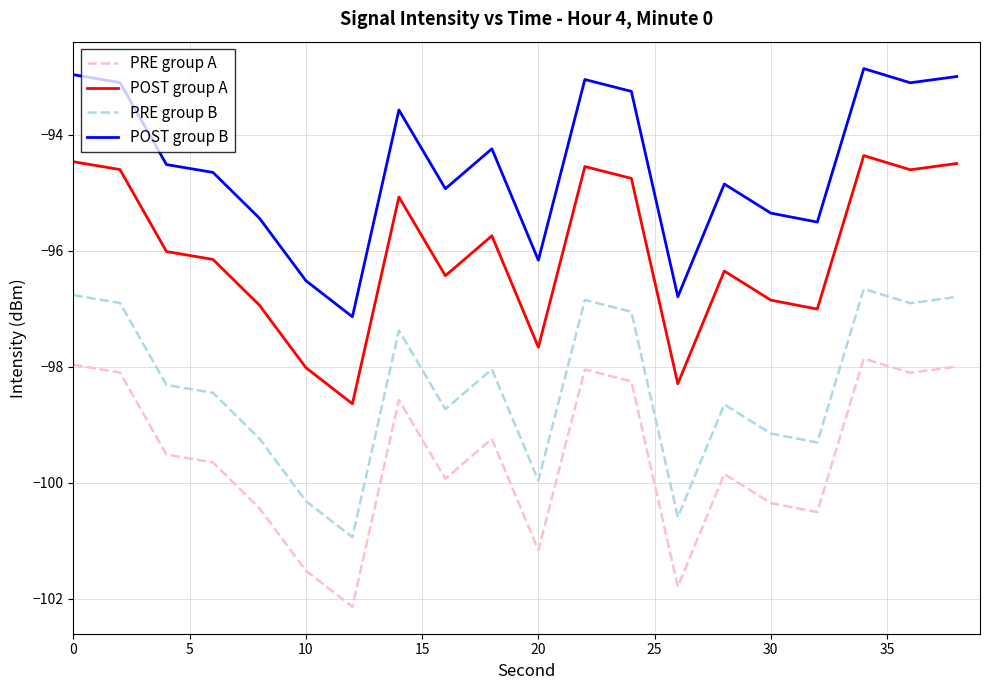

Which series has the largest total across all categories?

POST group B